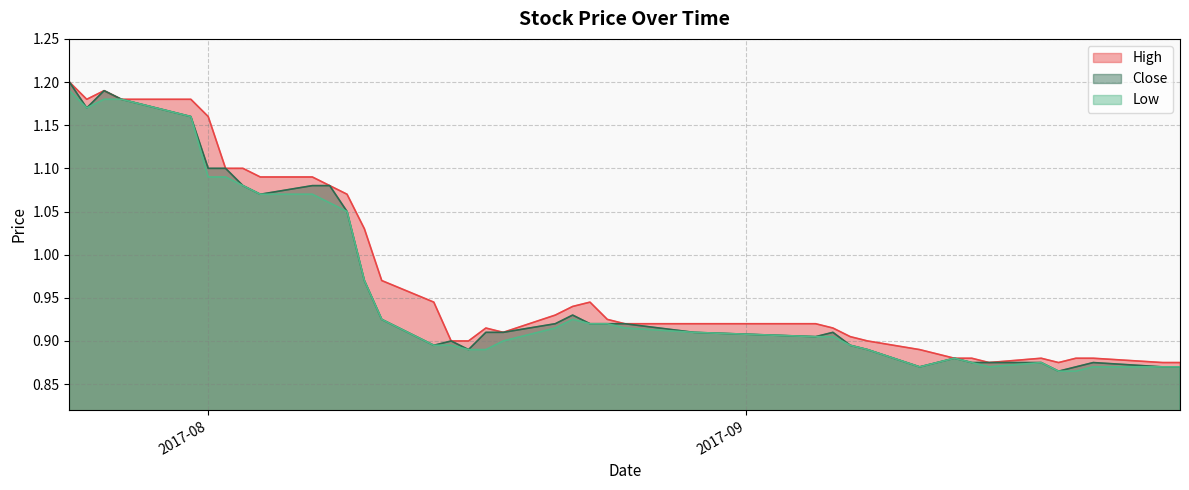

Which label corresponds to the smallest value in the chart?

20170919